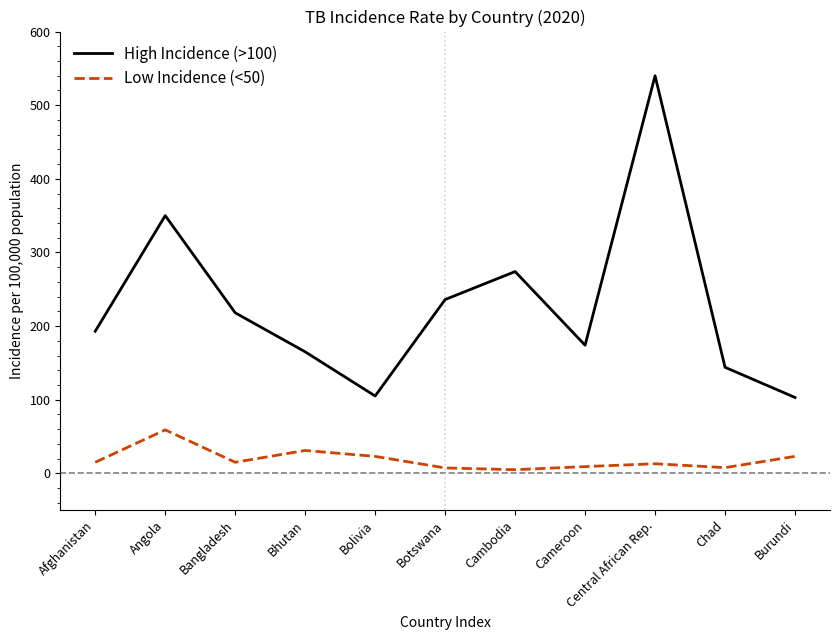

What is the difference between the maximum and minimum values in the High Incidence (>100) series?

437.0